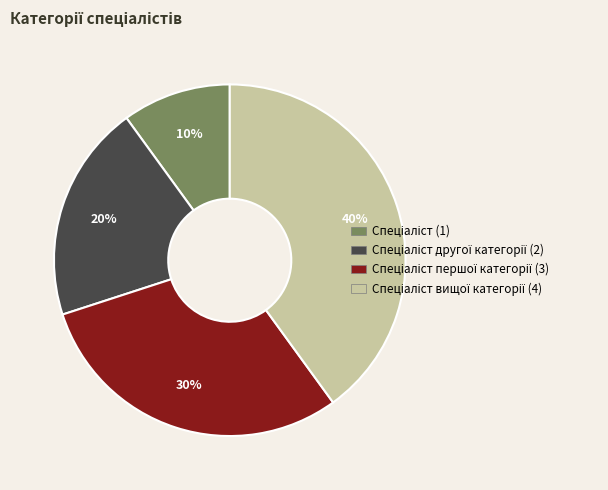

Is there a majority slice in this chart?

No